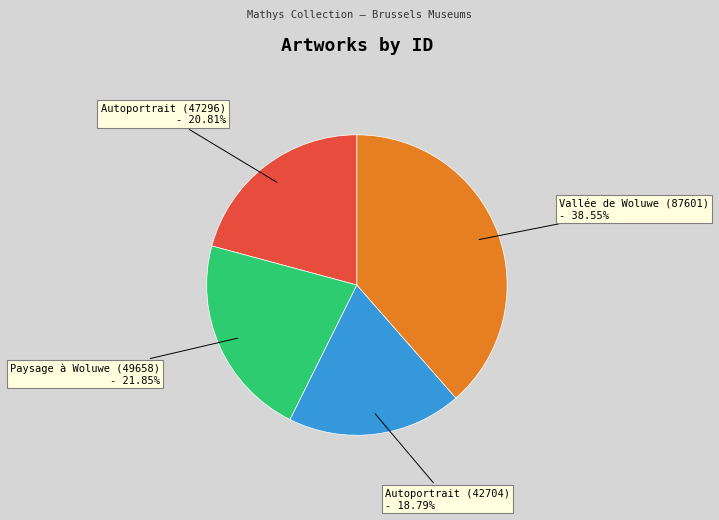

Is there any slice that represents more than half of the pie?

No